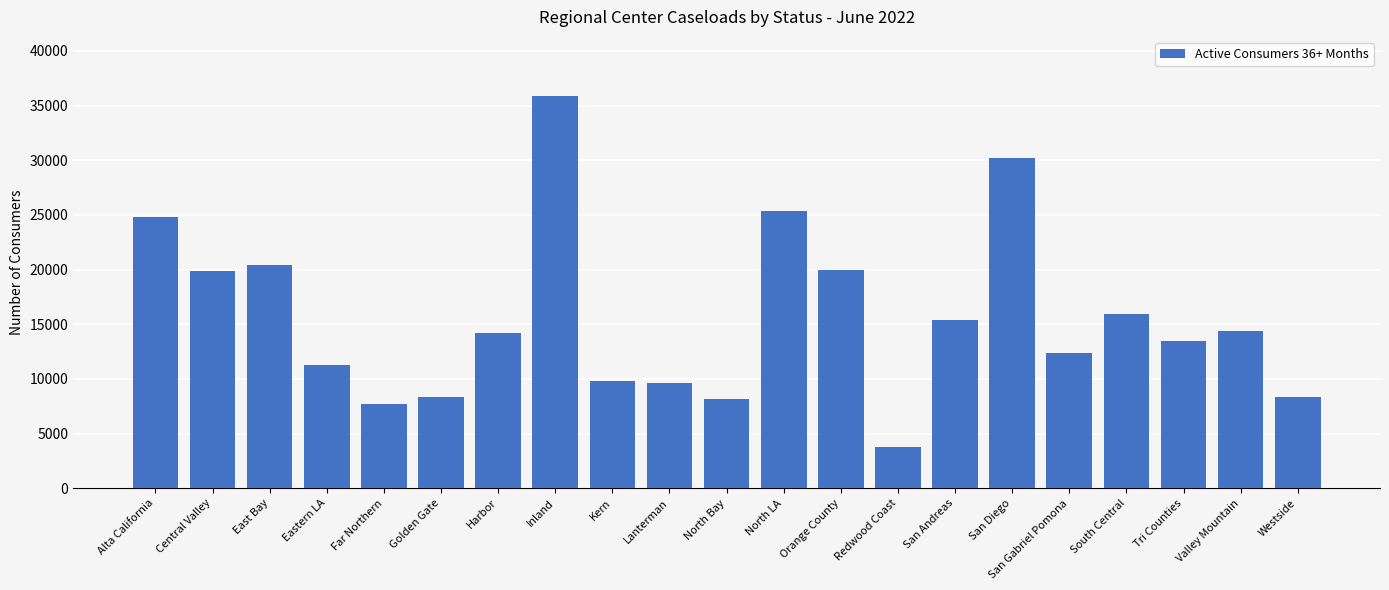

What position from the left is Inland?

8